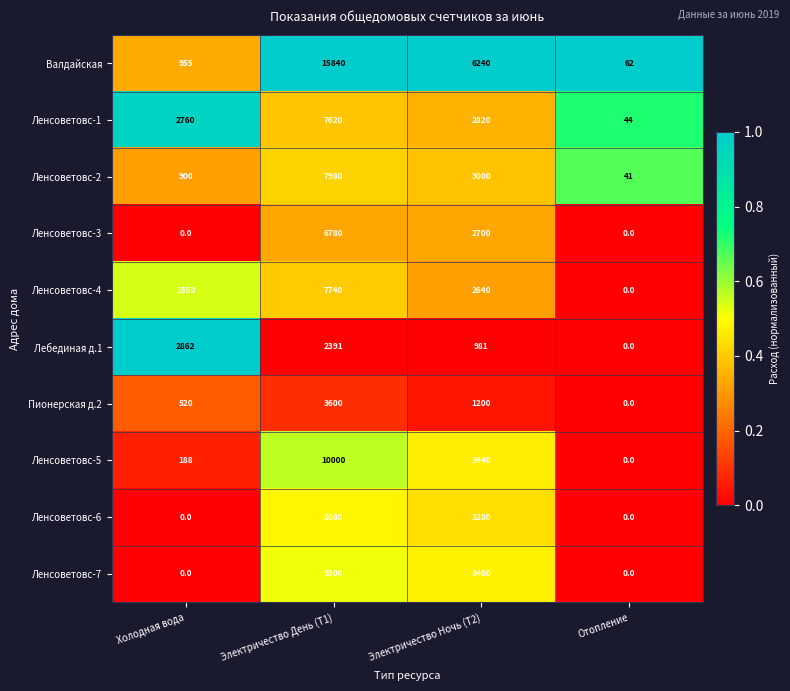

Which series has the largest total across all categories?

Валдайская